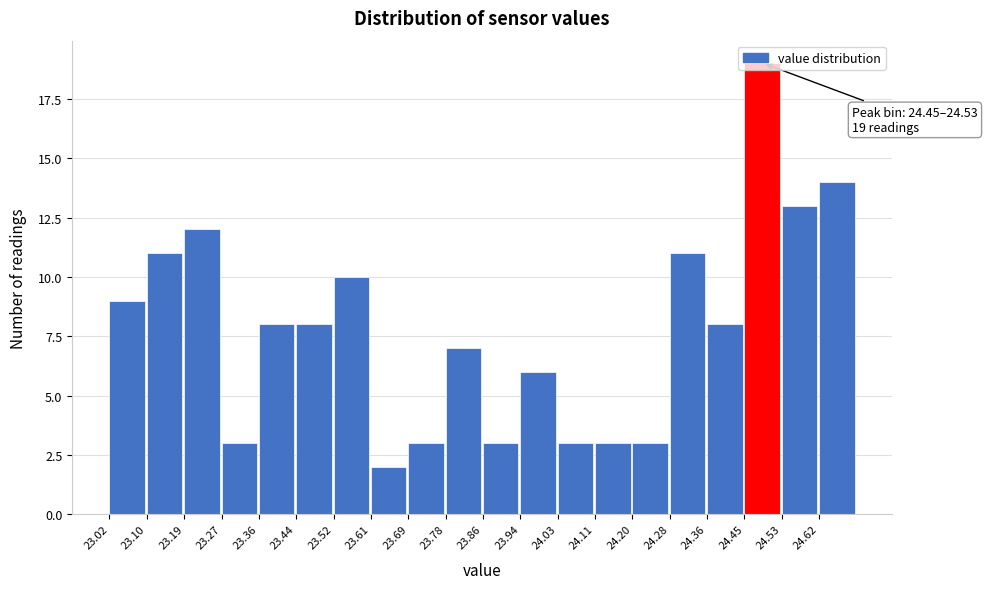

Over which range of the x-axis is the bar tallest?

24.448 to 24.532